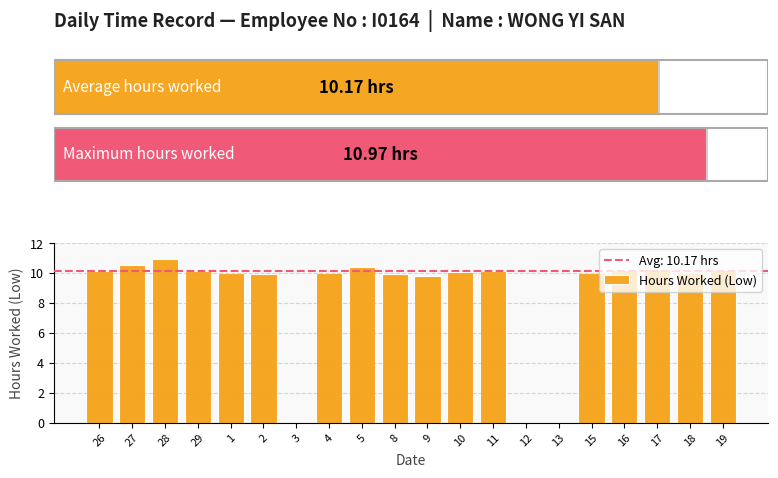

Read the value at 29.

10.2